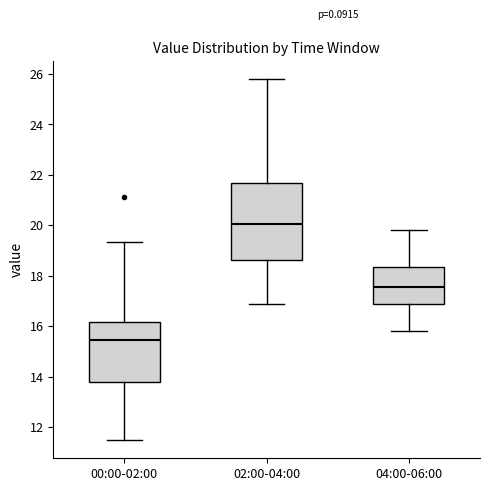

Reading left to right, read every box against the y-axis: the position of its median line, the range the box covers, and the ends of its whiskers. The values are not printed on the chart, so give them approximately, as read against the axis.

00:00-02:00: median 15.4, box 13.8 to 16.2, whiskers 11.4 to 19.4
02:00-04:00: median 20.0, box 18.6 to 21.6, whiskers 16.8 to 25.8
04:00-06:00: median 17.6, box 16.8 to 18.4, whiskers 15.8 to 19.8